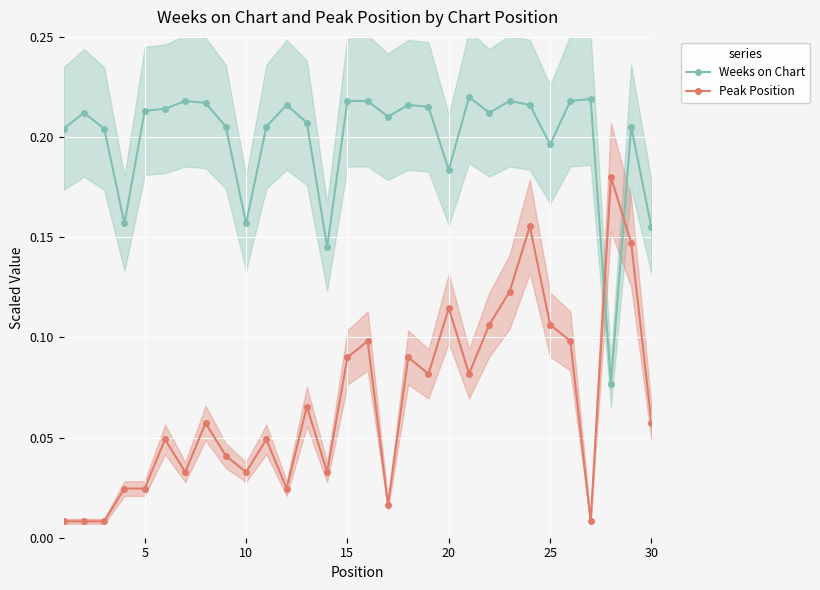

Which series ends up on top after the final intersection of Peak Position and Weeks on Chart?

Weeks on Chart